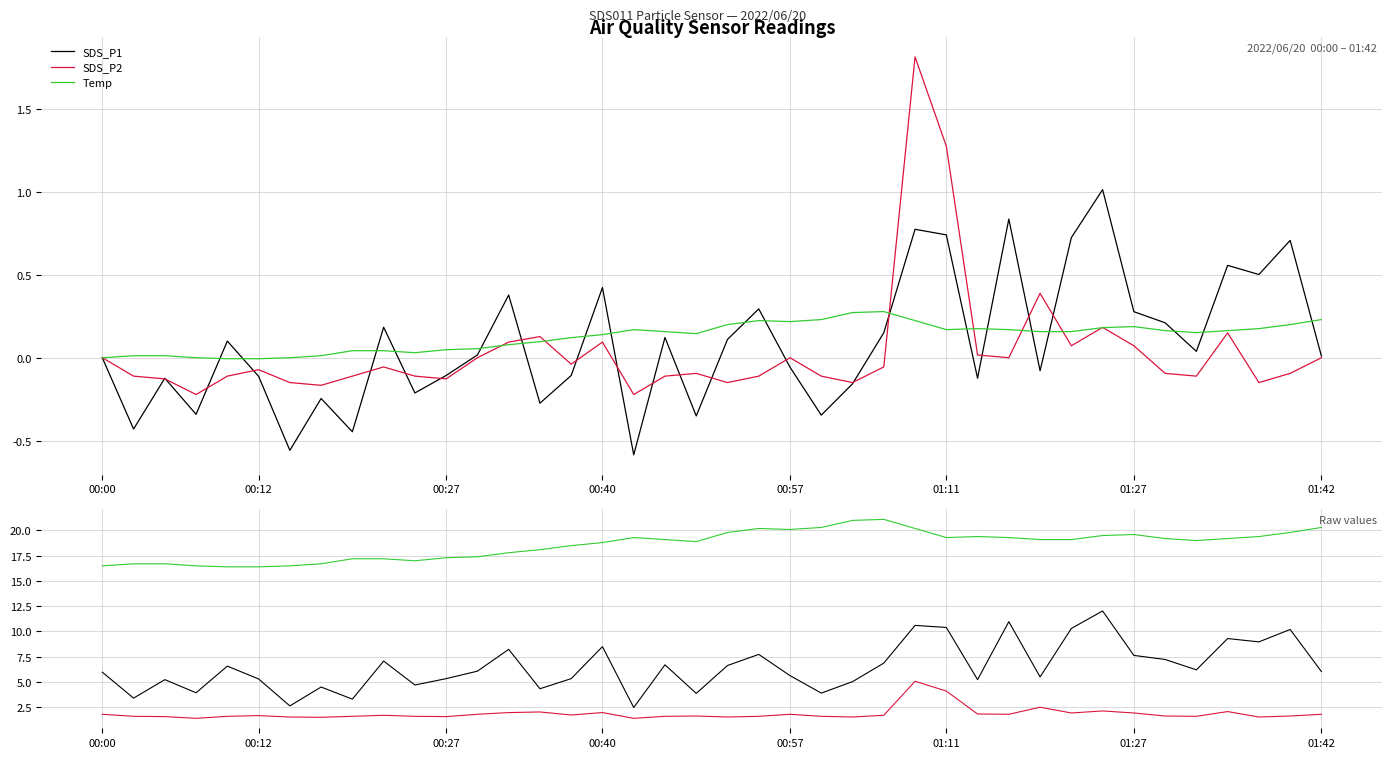

At which label does Temp first exceed 19?

17